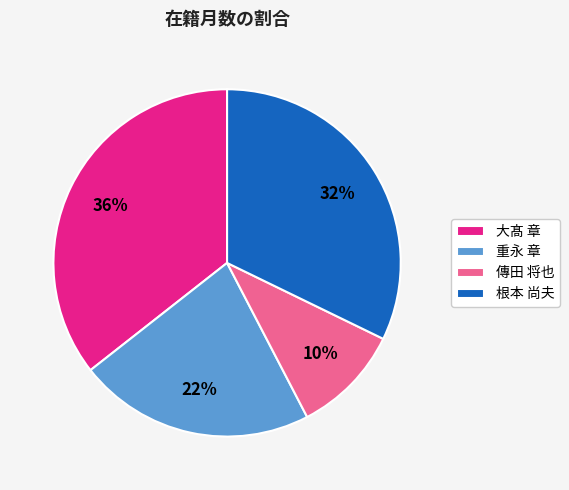

To the nearest percent, what portion does 大髙 章 represent?

36%